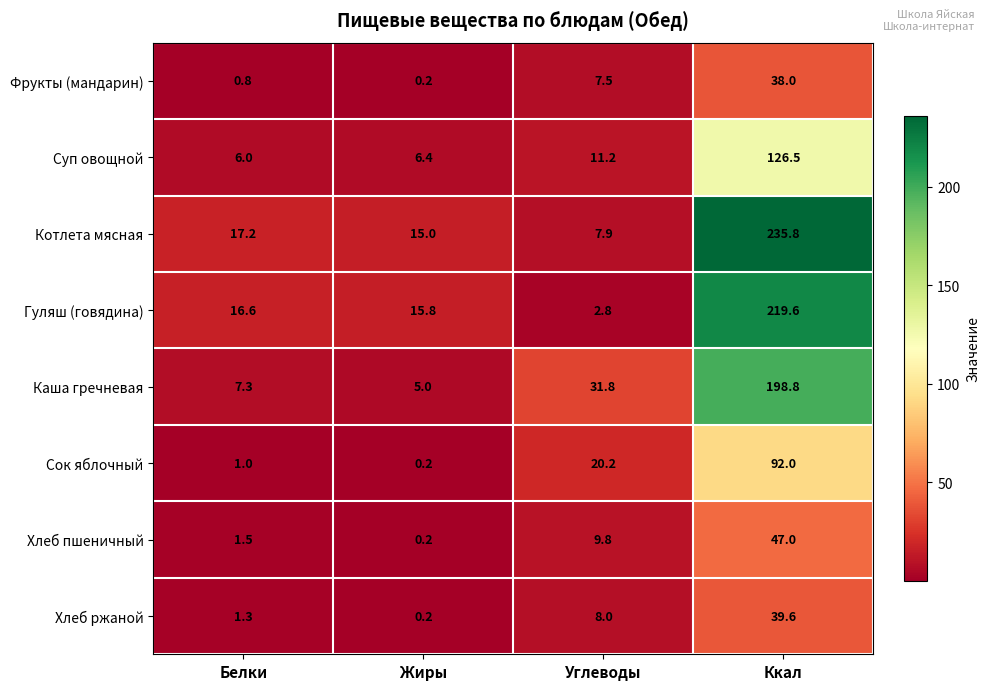

Which series has the widest spread of values?

Котлета мясная